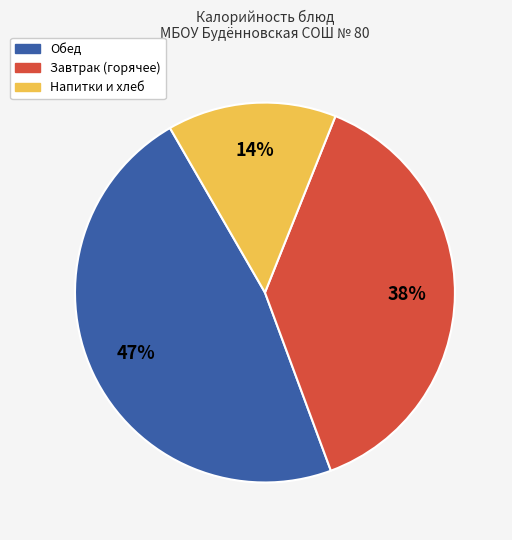

How many segments does this pie chart have?

3